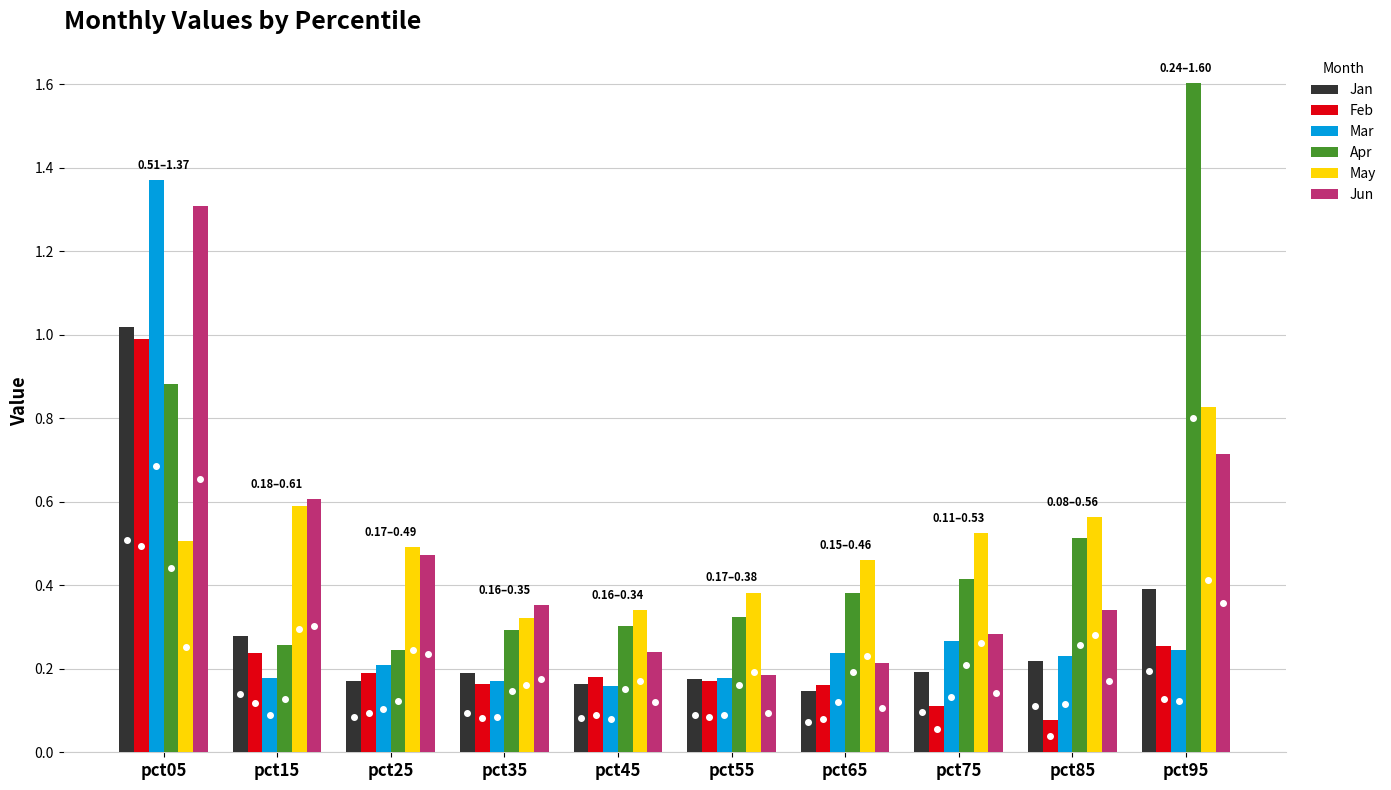

Rank the series by their maximum value, from highest to lowest.

Apr, Mar, Jun, Jan, Feb, May